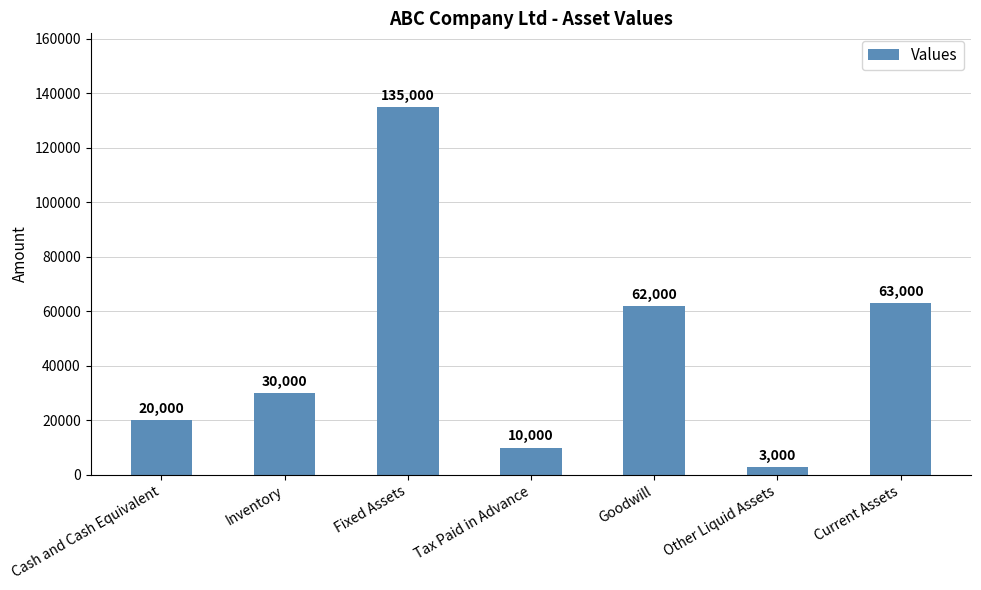

Reading left to right, list all the values displayed in this chart.

20000	30000	135000	10000	62000	3000	63000